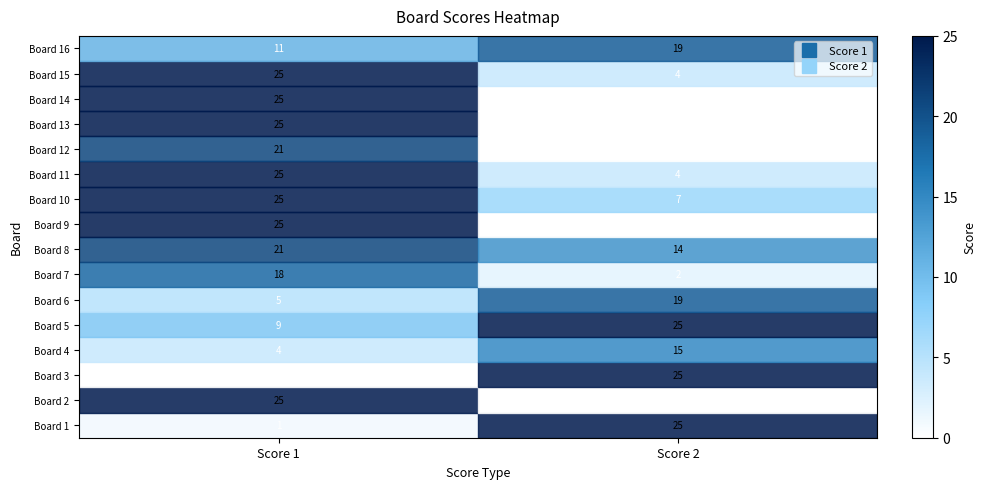

At which label is Board 4 closest to 9?

Score 1